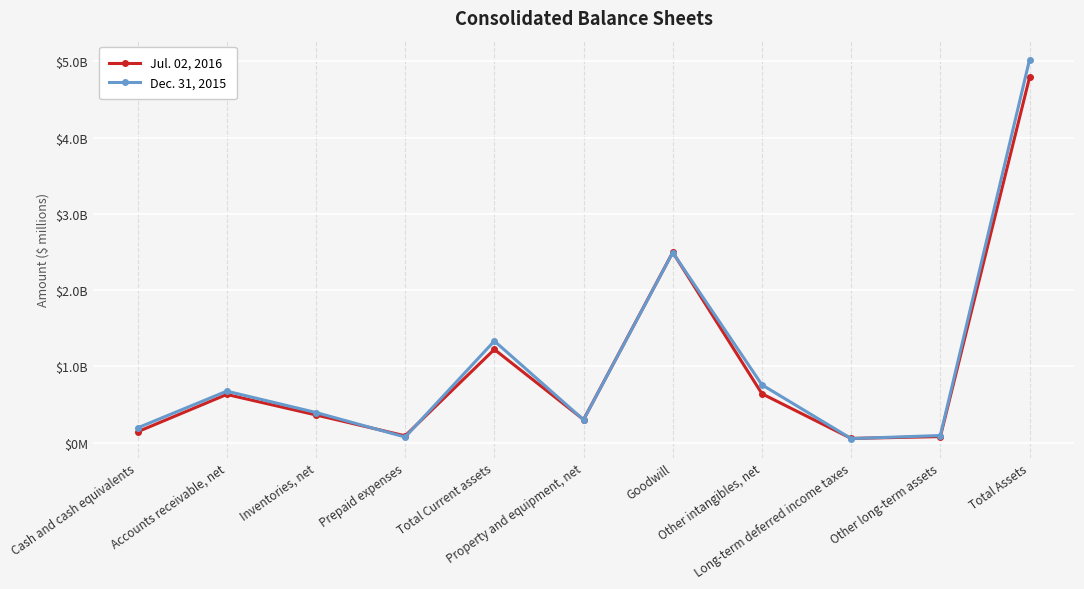

What is the average value of the Jul. 02, 2016 series?

982